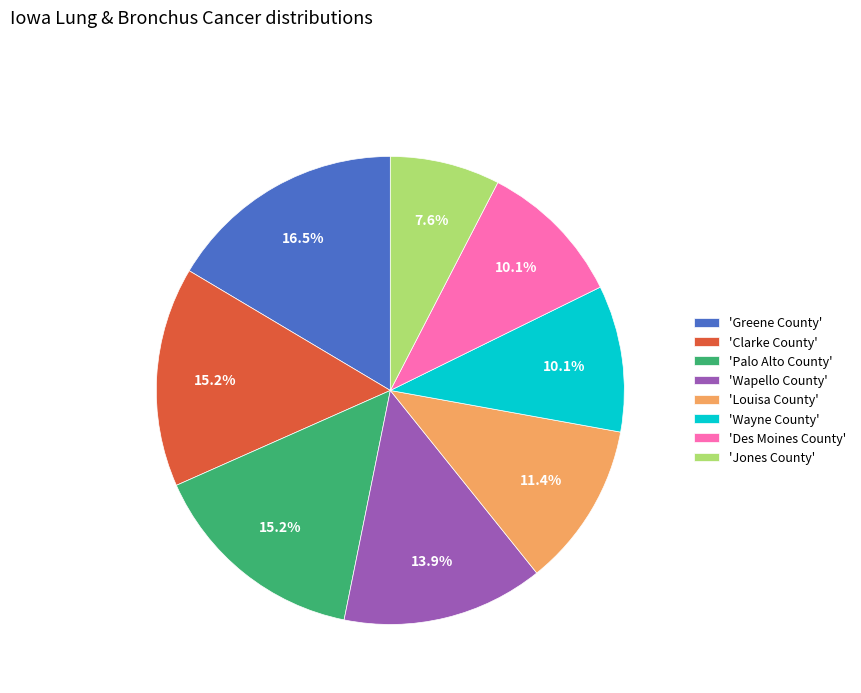

Approximately how many times larger is the value at 'Jones County' compared to 'Wapello County'?

0.5